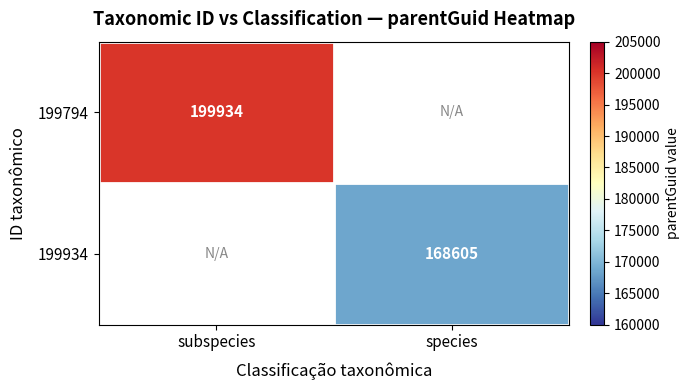

The value of 199794 at subspecies is 199934. True or false?

True